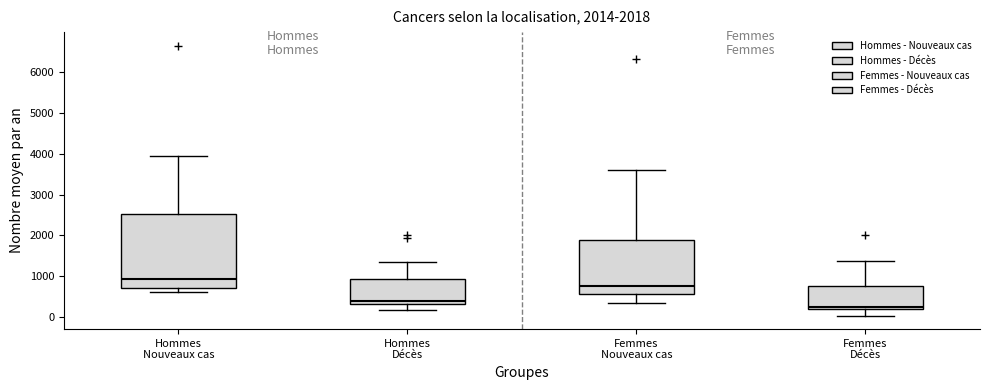

Which box is the tallest, from its lower edge to its upper edge?

Hommes Nouveaux cas